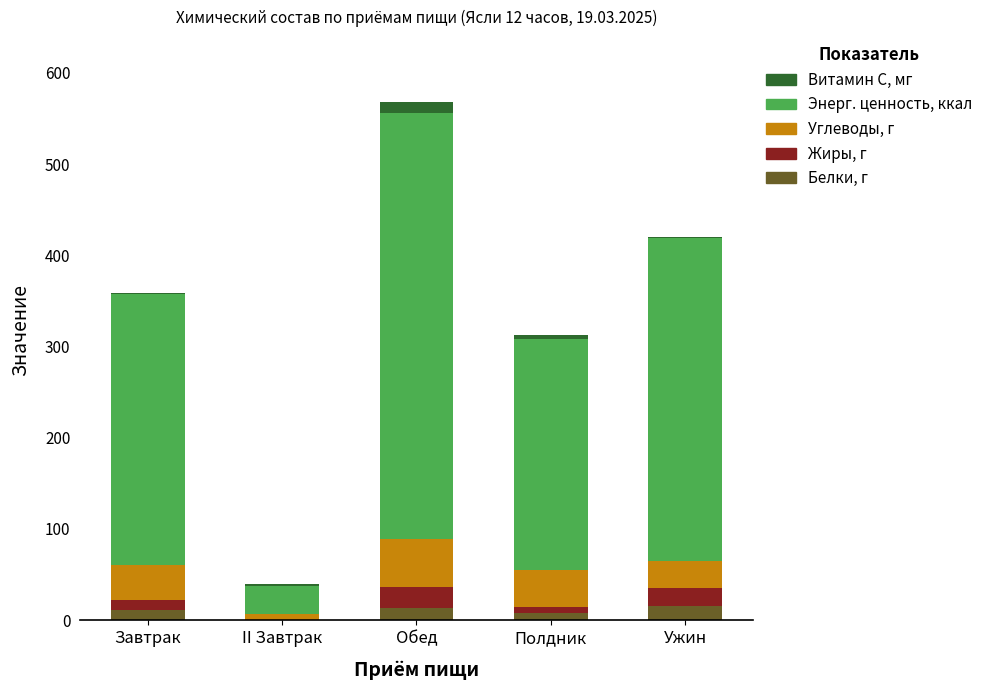

What is the highest value of the Белки, г series?

15.9